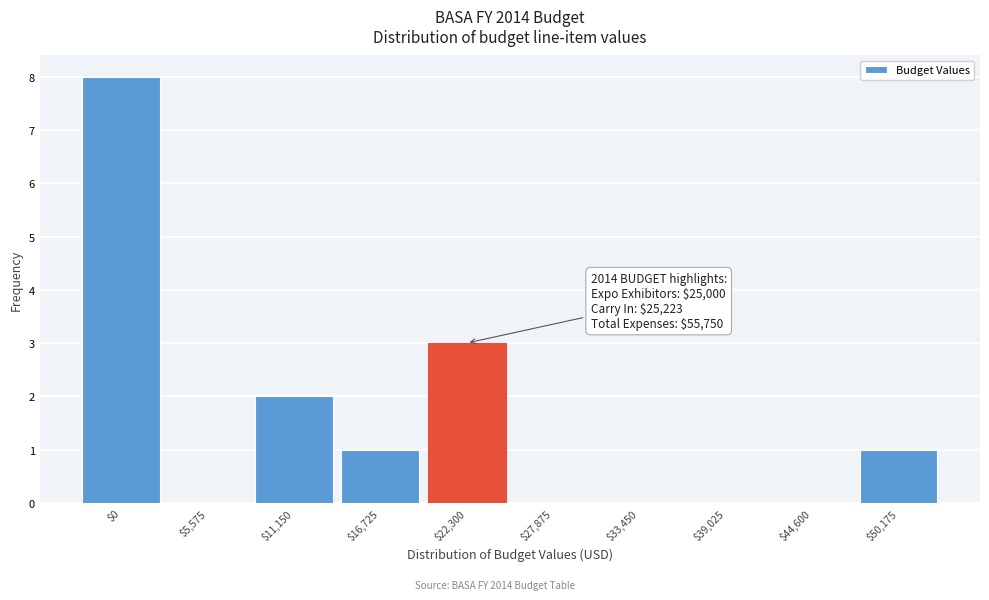

The chart shows a value of 1 at $16,725. True or false?

True